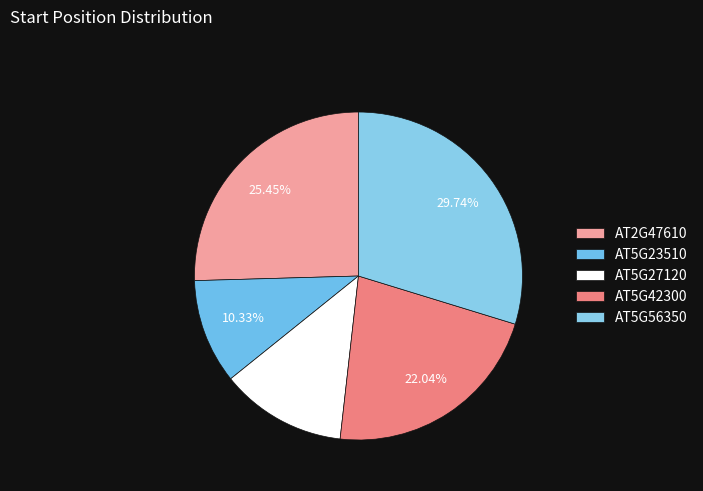

To the nearest percent, what is the combined percentage of AT5G42300 and AT5G27120?

34%